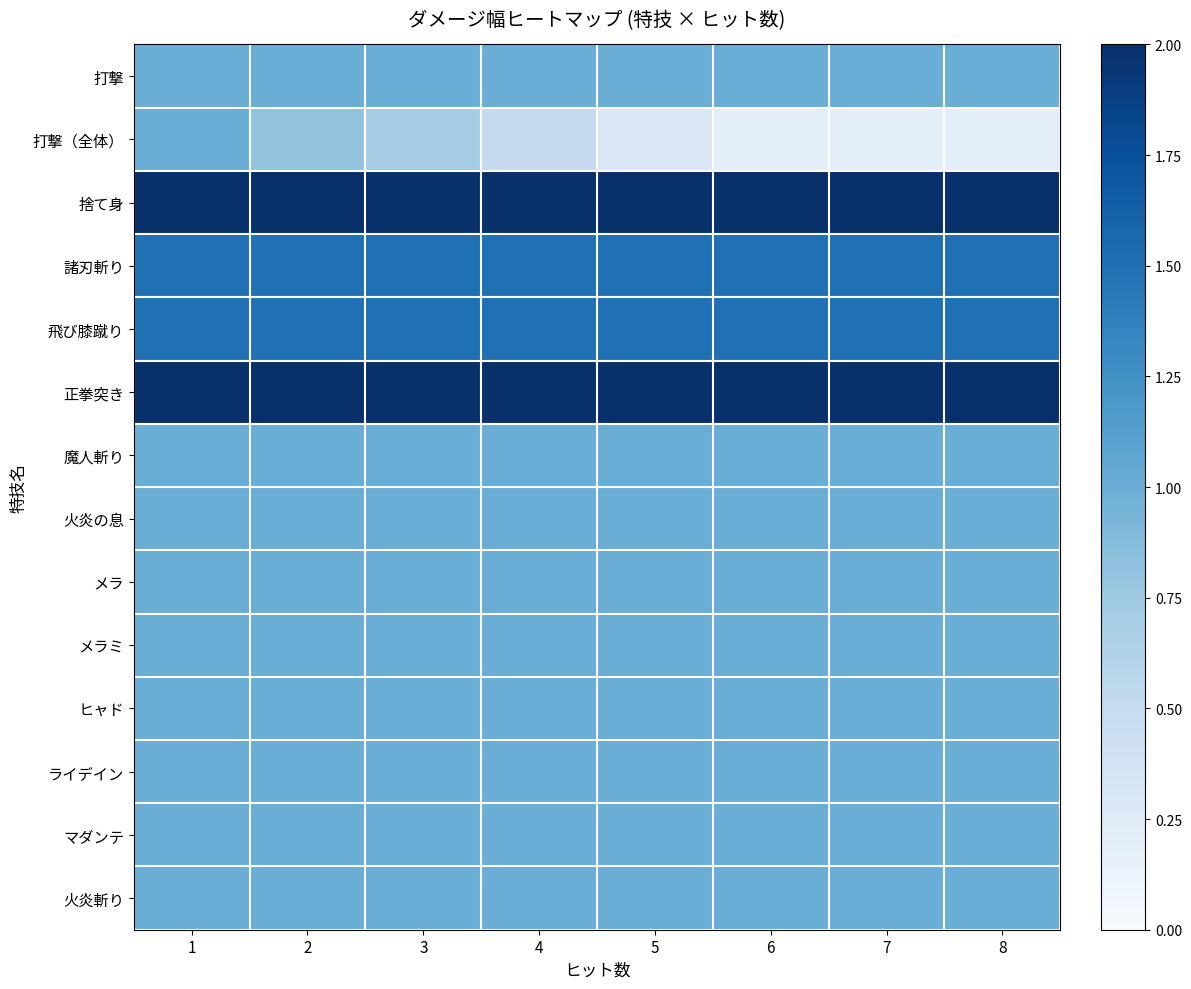

Reading left to right, extract all data points from this chart.

打撃: 1=1.0	2=1.0	3=1.0	4=1.0	5=1.0	6=1.0	7=1.0	8=1.0
打撃（全体）: 1=1.0	2=0.8	3=0.7	4=0.5	5=0.3	6=0.2	7=0.2	8=0.2
捨て身: 1=2.0	2=2.0	3=2.0	4=2.0	5=2.0	6=2.0	7=2.0	8=2.0
諸刃斬り: 1=1.5	2=1.5	3=1.5	4=1.5	5=1.5	6=1.5	7=1.5	8=1.5
飛び膝蹴り: 1=1.5	2=1.5	3=1.5	4=1.5	5=1.5	6=1.5	7=1.5	8=1.5
正拳突き: 1=2.0	2=2.0	3=2.0	4=2.0	5=2.0	6=2.0	7=2.0	8=2.0
魔人斬り: 1=1.0	2=1.0	3=1.0	4=1.0	5=1.0	6=1.0	7=1.0	8=1.0
火炎の息: 1=1.0	2=1.0	3=1.0	4=1.0	5=1.0	6=1.0	7=1.0	8=1.0
メラ: 1=1.0	2=1.0	3=1.0	4=1.0	5=1.0	6=1.0	7=1.0	8=1.0
メラミ: 1=1.0	2=1.0	3=1.0	4=1.0	5=1.0	6=1.0	7=1.0	8=1.0
ヒャド: 1=1.0	2=1.0	3=1.0	4=1.0	5=1.0	6=1.0	7=1.0	8=1.0
ライデイン: 1=1.0	2=1.0	3=1.0	4=1.0	5=1.0	6=1.0	7=1.0	8=1.0
マダンテ: 1=1.0	2=1.0	3=1.0	4=1.0	5=1.0	6=1.0	7=1.0	8=1.0
火炎斬り: 1=1.0	2=1.0	3=1.0	4=1.0	5=1.0	6=1.0	7=1.0	8=1.0